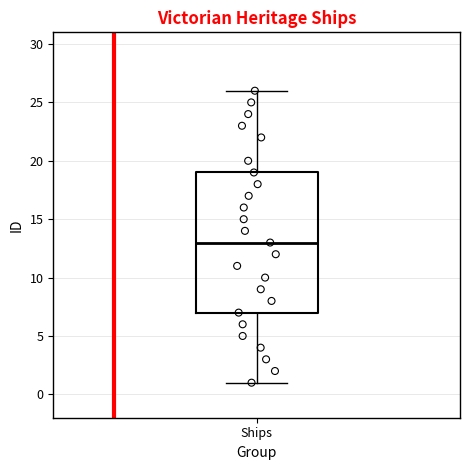

Read this box plot against the y-axis: the position of the median line, the range covered by the box, and the ends of both whiskers. The values are not printed on the chart, so give them approximately, as read against the axis.

median 13, box 7 to 19, whiskers 1 to 26